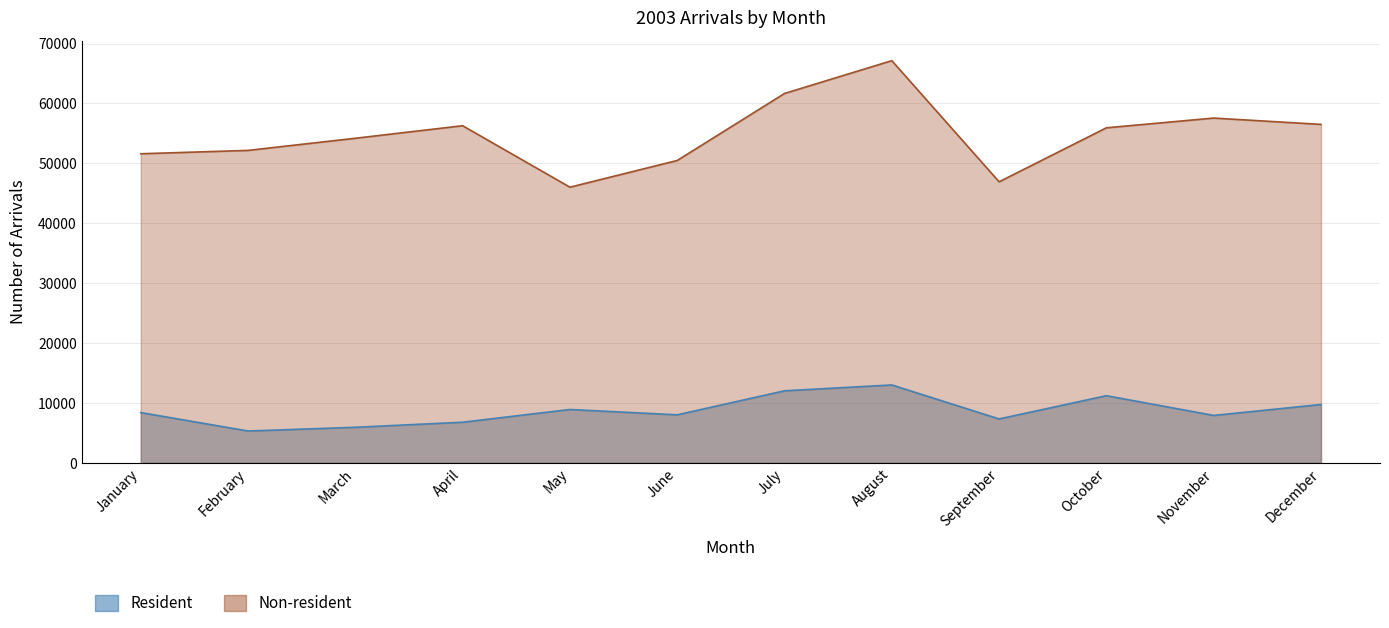

True or false: Non-resident and Resident intersect in this chart.

False